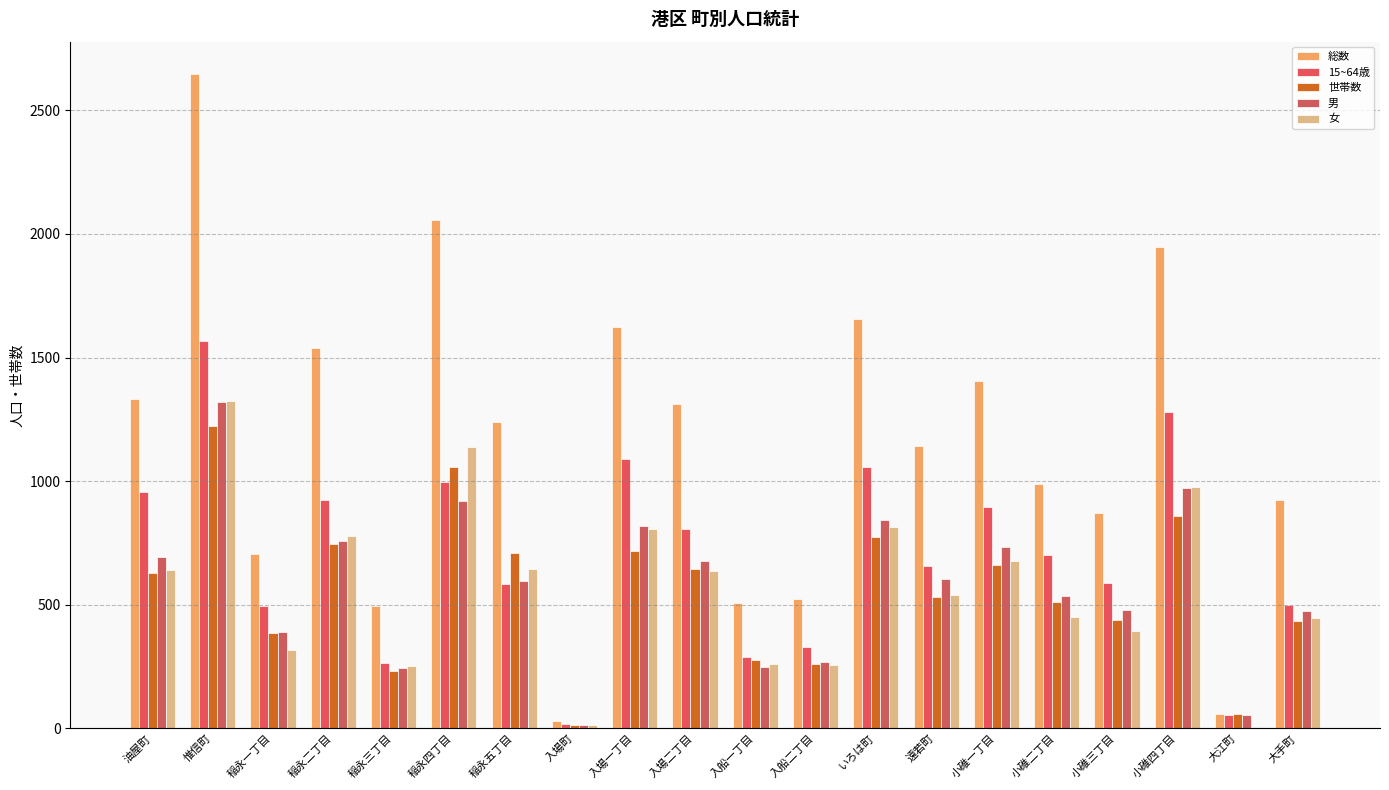

What is the difference between the highest and lowest values at 大江町?

54